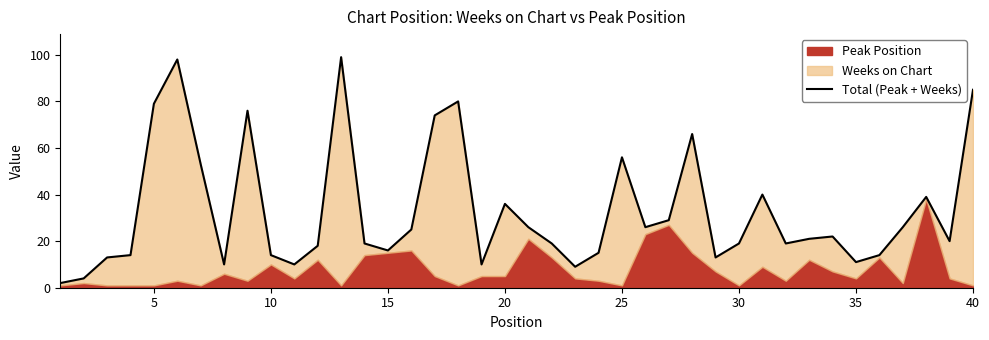

Is it true that the value at 17 is 30?

False